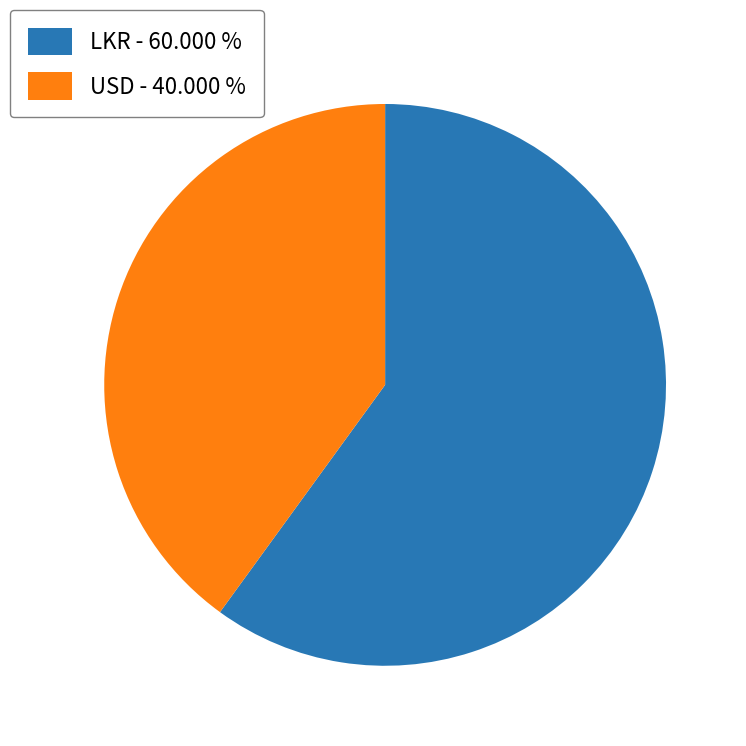

Rank the categories by value from lowest to highest.

USD, LKR